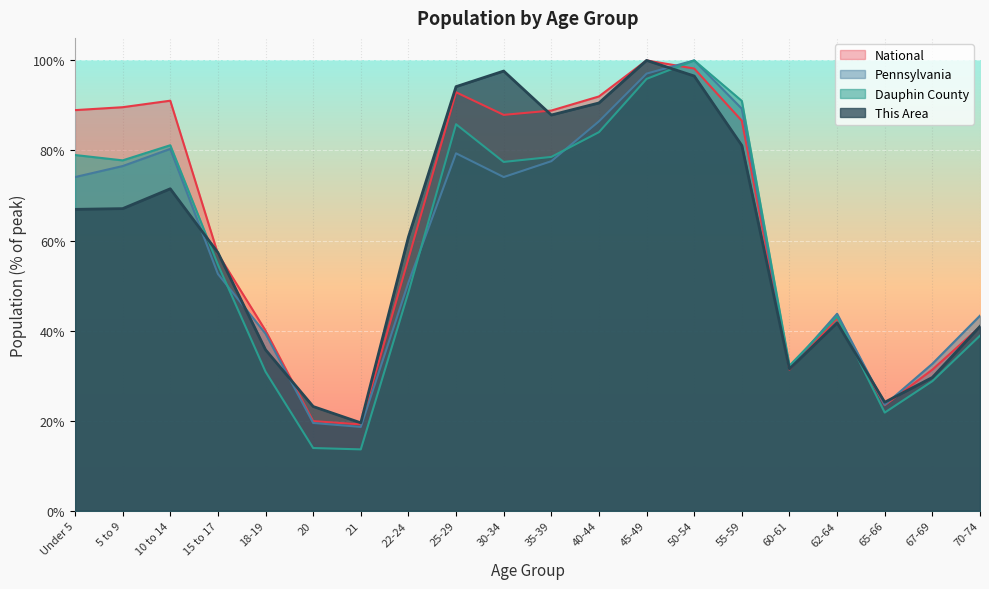

How many lines are shown in the chart?

4